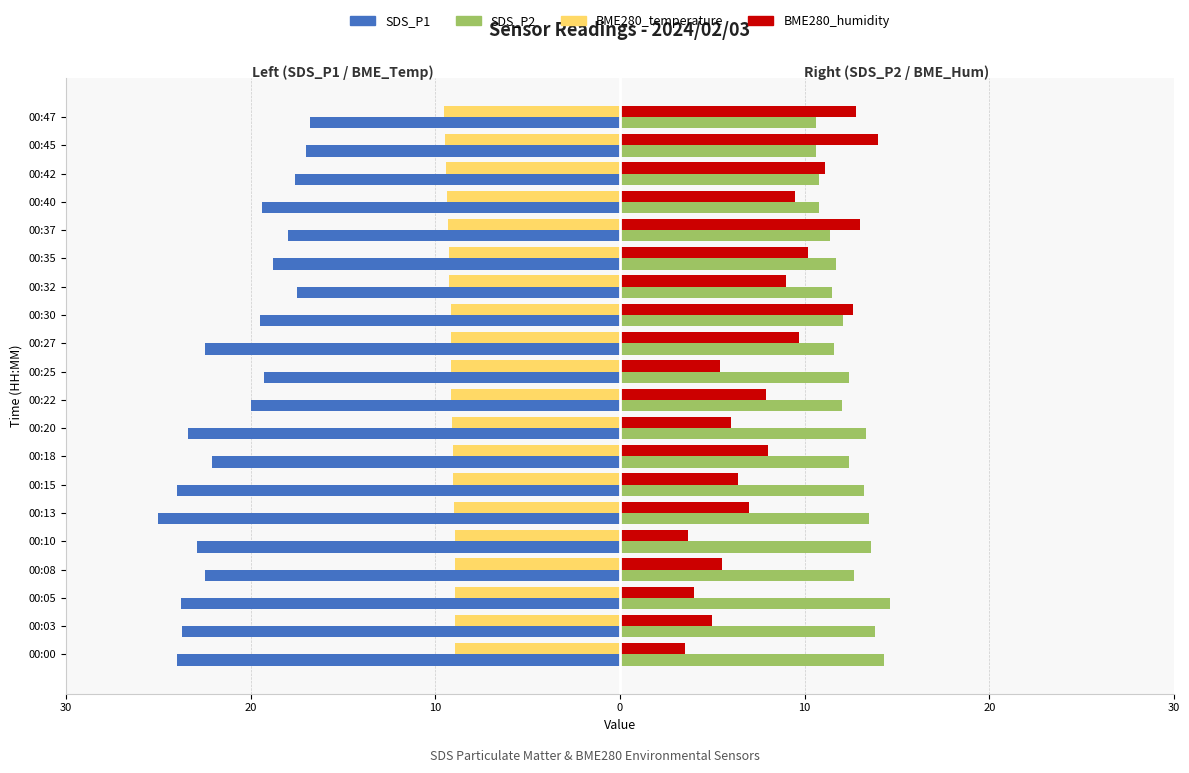

Reading left to right, list all the values displayed in this chart.

SDS_P1: -24.0	-23.7	-23.8	-22.5	-22.9	-25.0	-24.0	-22.1	-23.4	-20.0	-19.3	-22.5	-19.5	-17.5	-18.8	-18.0	-19.4	-17.6	-17.0	-16.8
BME280_temperature: -8.9	-8.9	-8.9	-9.0	-9.0	-9.0	-9.0	-9.1	-9.1	-9.1	-9.2	-9.2	-9.2	-9.3	-9.3	-9.3	-9.4	-9.4	-9.5	-9.5
SDS_P2: 14.3	13.8	14.6	12.7	13.6	13.5	13.2	12.4	13.3	12.0	12.4	11.6	12.1	11.5	11.7	11.4	10.8	10.8	10.6	10.6
BME280_humidity (scaled): 3.5	5.0	4.0	5.5	3.7	7.0	6.4	8.0	6.0	7.9	5.4	9.7	12.6	9.0	10.2	13.0	9.5	11.1	14.0	12.8